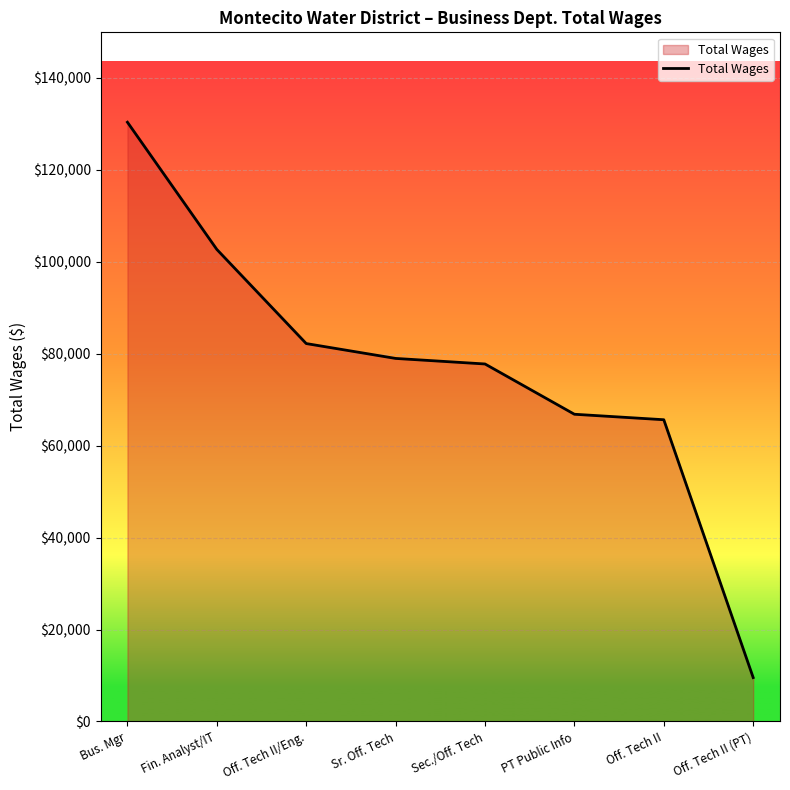

Reading right to left, what are all the values shown in this chart?

9548	65637	66830	77766	78974	82208	102684	130357